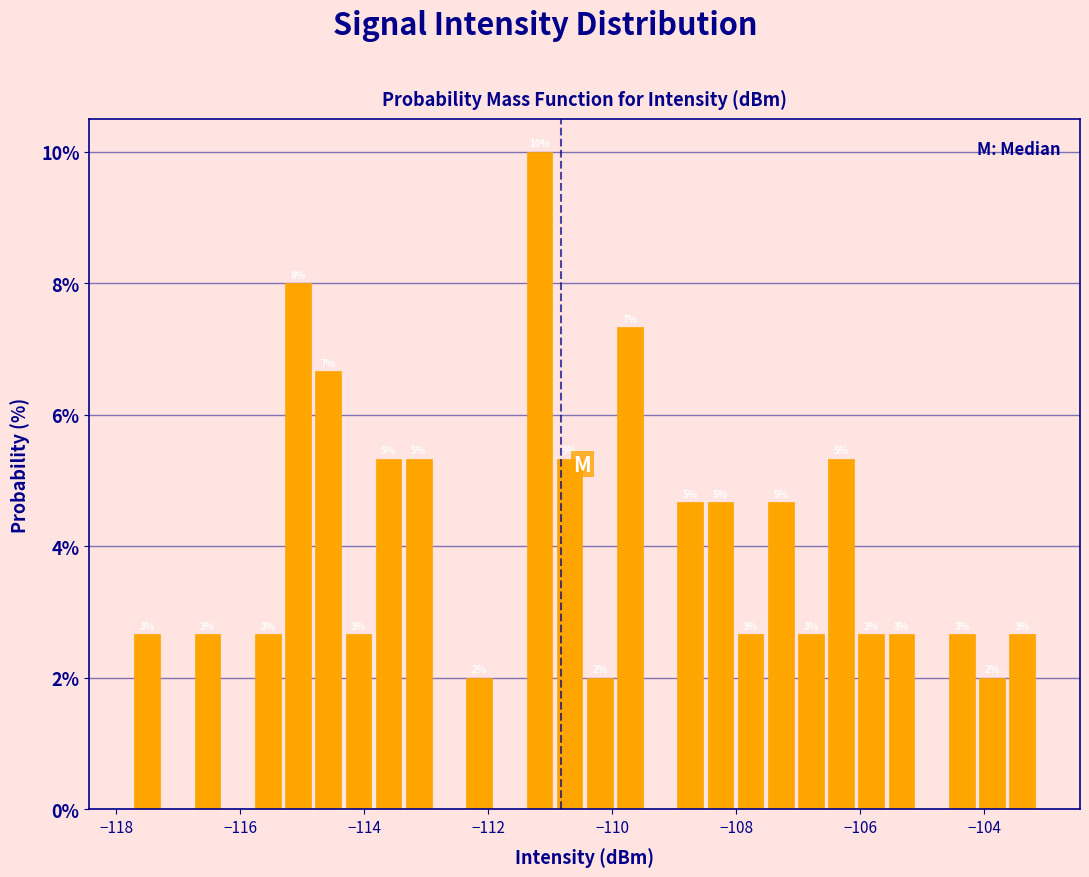

Read against the x-axis, roughly where is the centre of the tallest bar?

-111.2